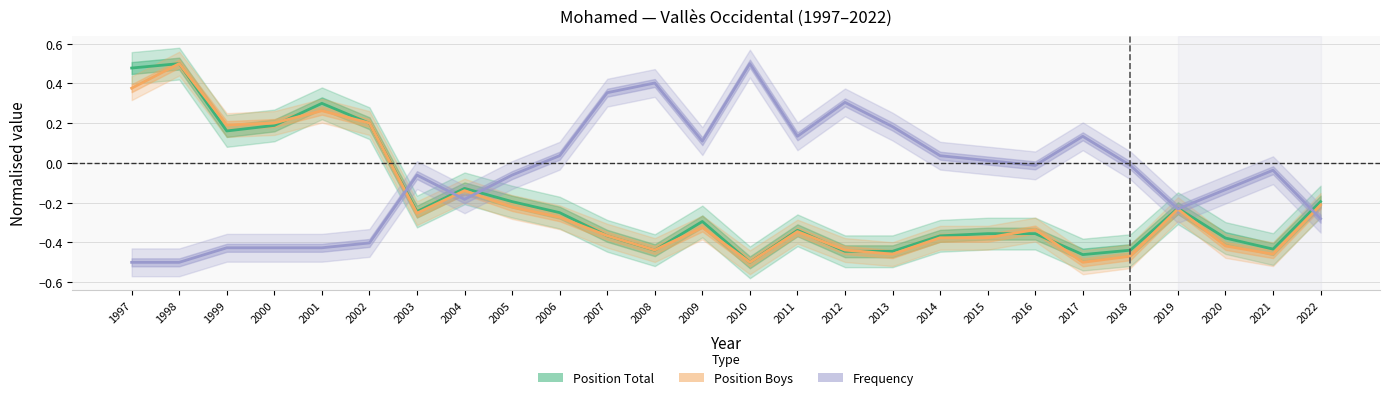

How many values in Frequency (normalised) are above zero?

11